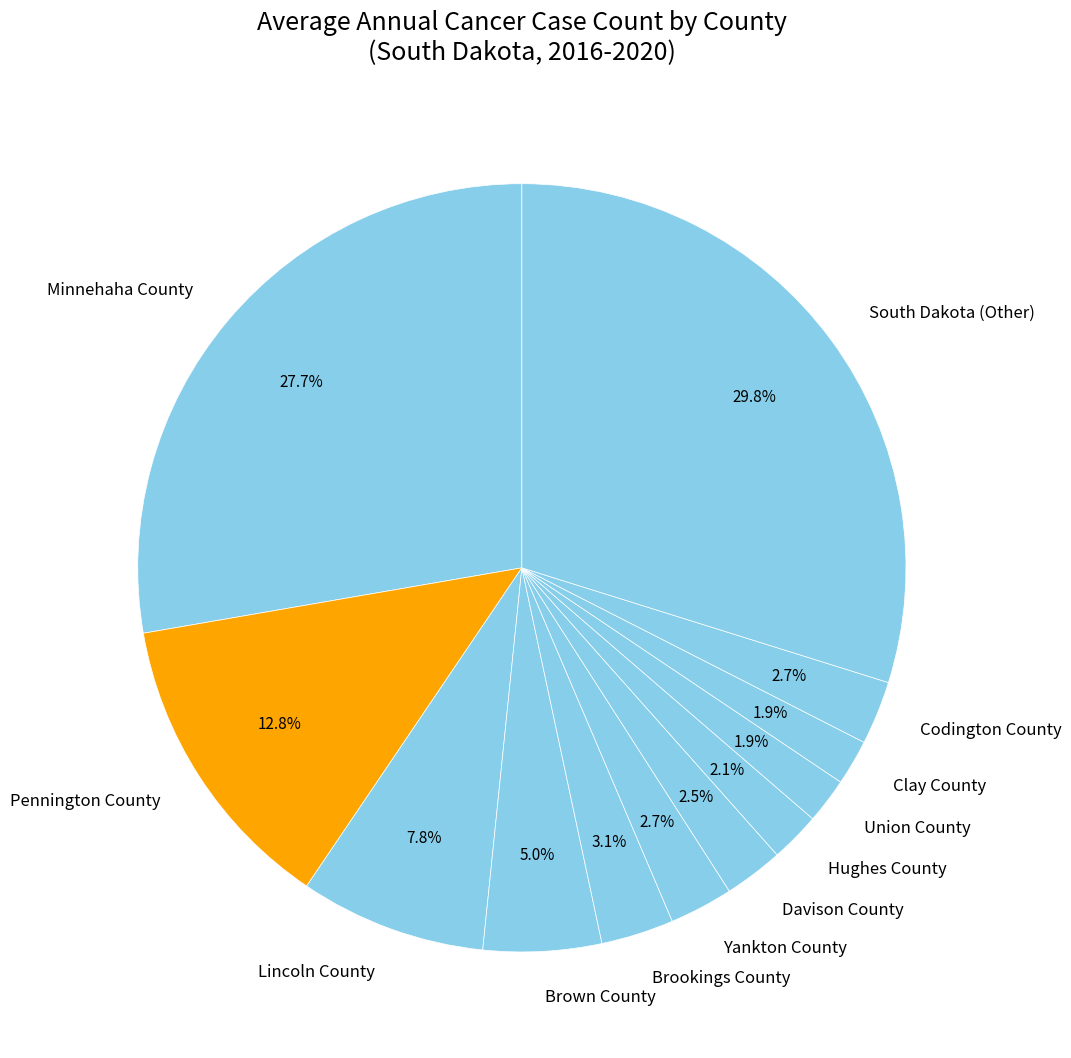

Which slice is the largest?

South Dakota (Other)